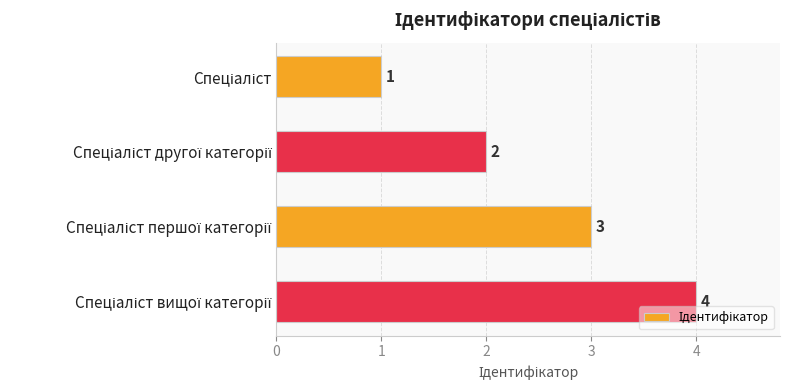

How many distinct data groups are displayed?

1